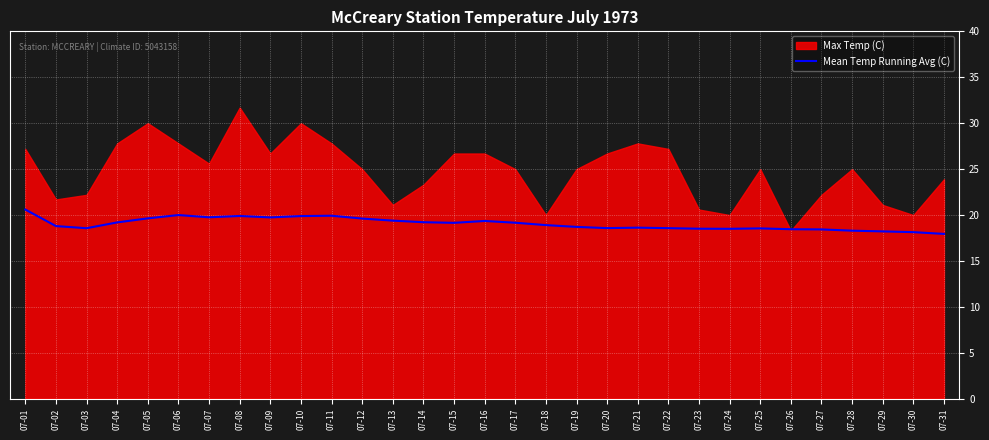

The Mean Temp Running Avg (C) series shows 9.1 at 07-09. True or false?

False